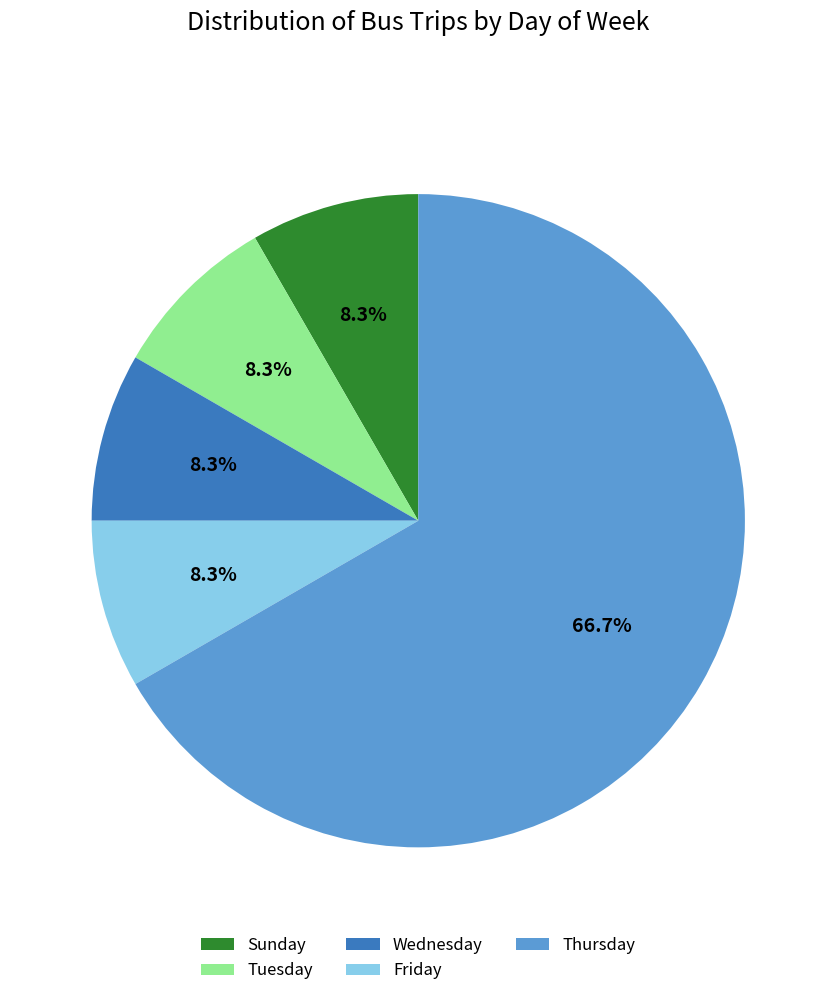

What is the ratio of the value at Friday to the value at Thursday?

0.1